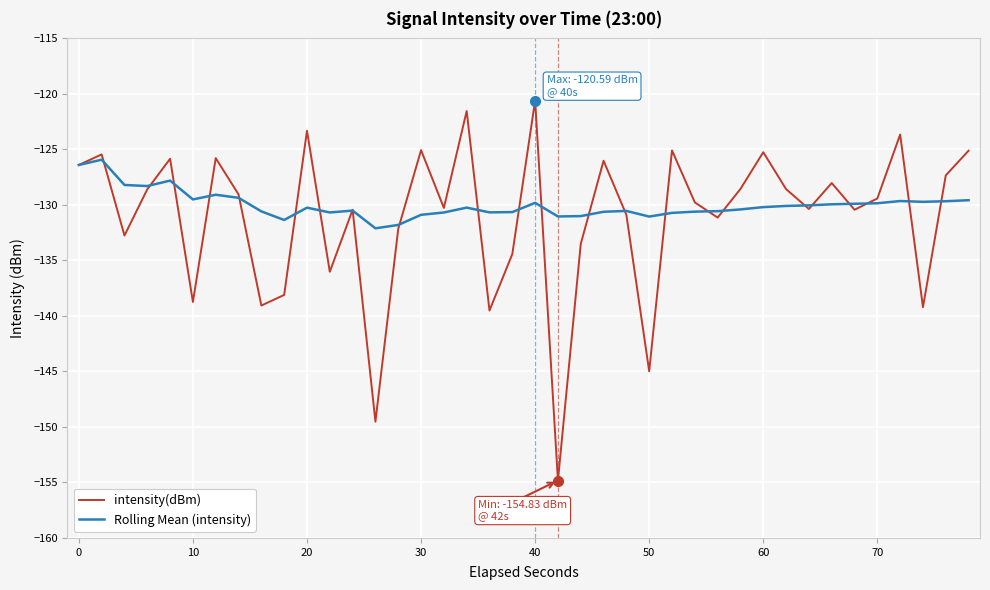

What is the minimum value for Rolling Mean (intensity)?

-132.1